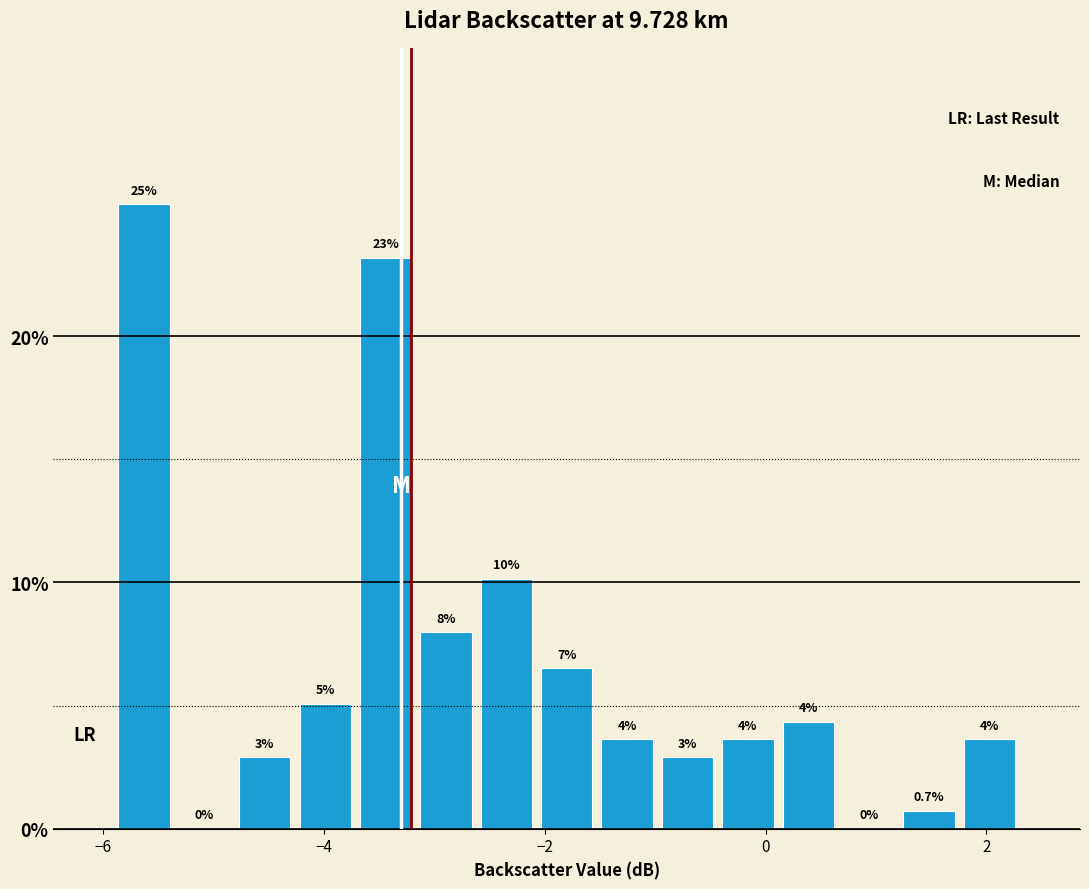

Around what value on the x-axis is the tallest bar? Give the approximate position of its centre, as read against the axis.

-5.6